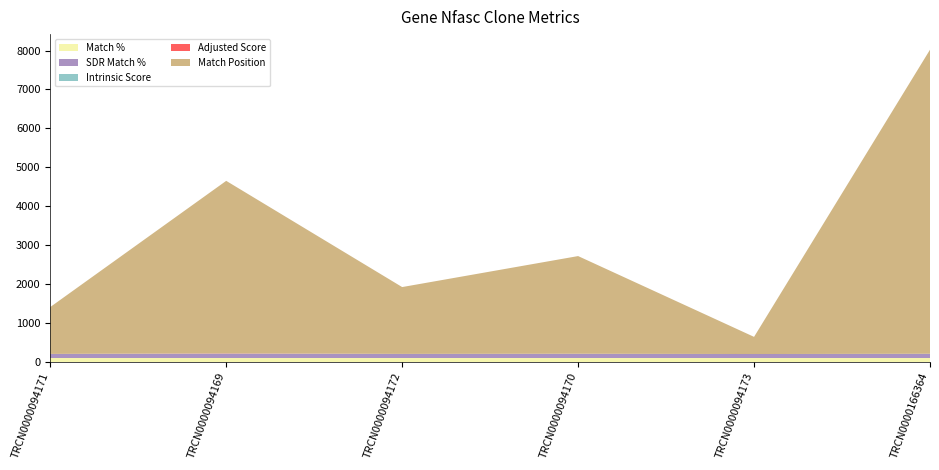

Reading right to left, extract all data points from this chart.

Match Position: 7813.0	441.0	2509.0	1717.0	4431.0	1204.0
Adjusted Score: 2.5	0.0	3.5	1.7	8.6	2.1
Intrinsic Score: 5.0	0.0	5.0	2.2	10.8	1.5
Match %: 100.0	100.0	100.0	100.0	100.0	100.0
SDR Match %: 100.0	100.0	100.0	100.0	100.0	100.0